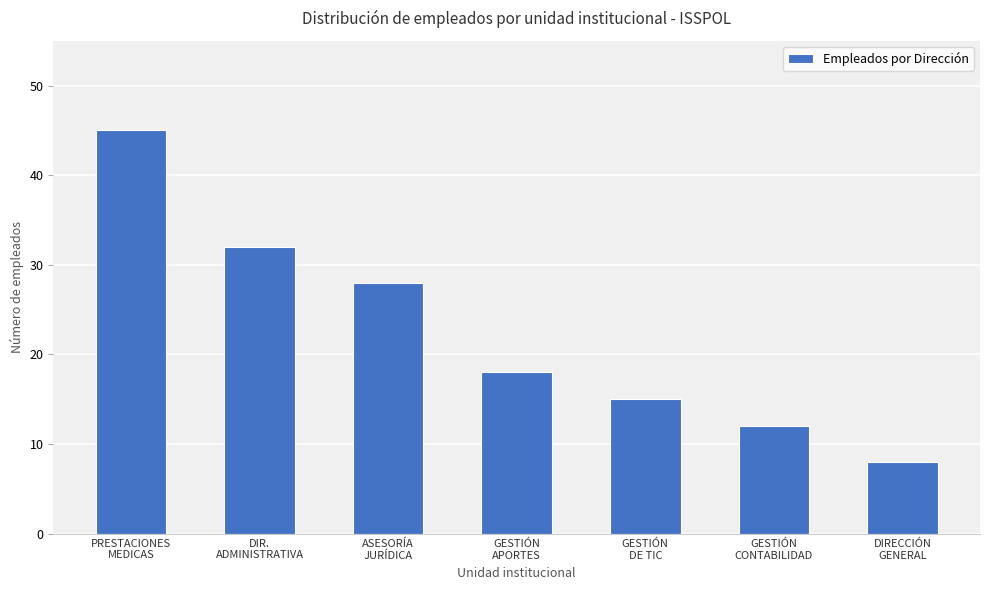

How many bars are there in total?

7